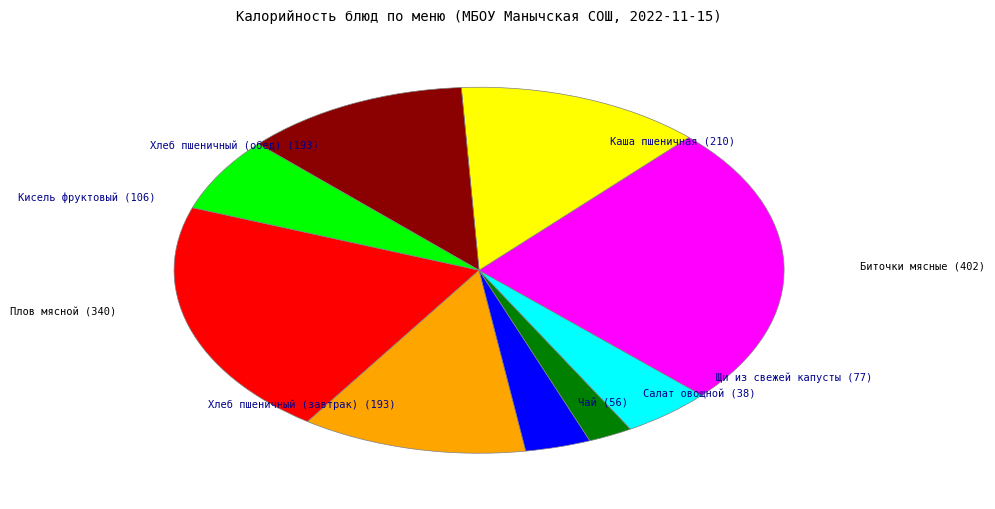

Is there a majority slice in this chart?

No